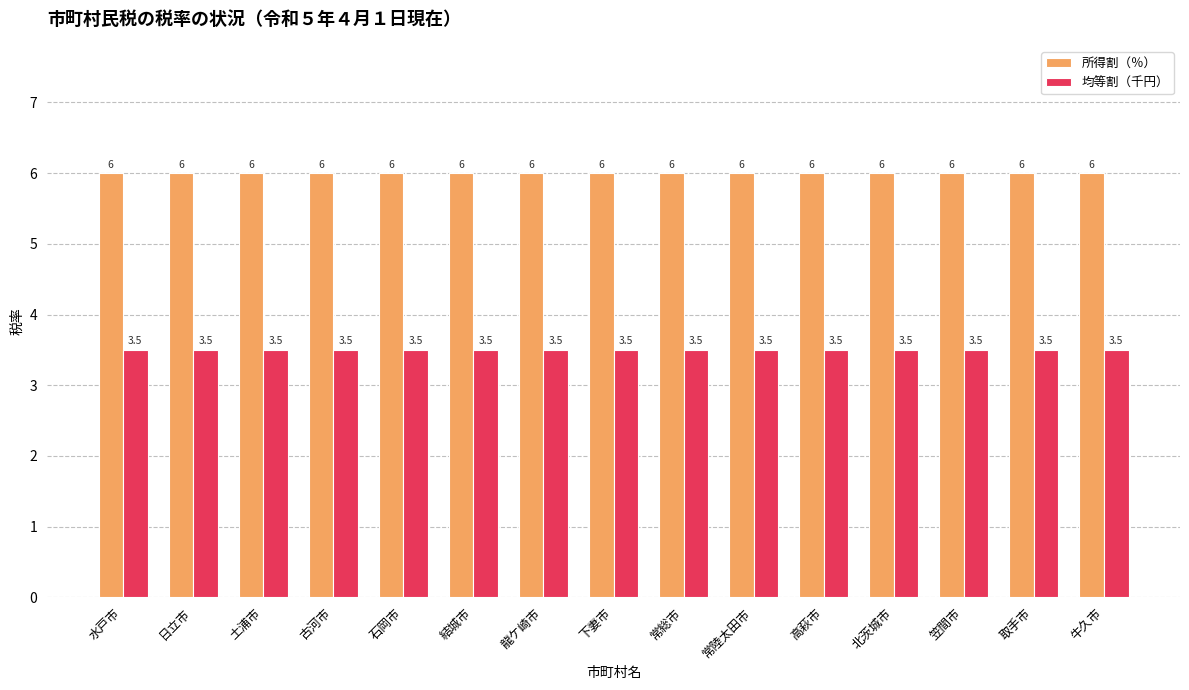

What is the label of the 12th bar from the right?

古河市